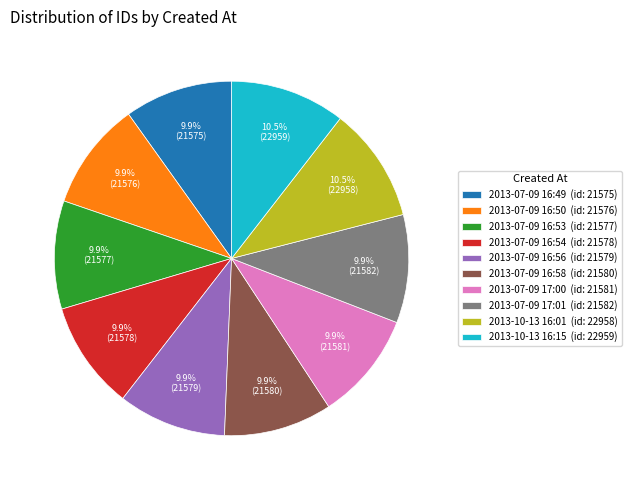

How much of the chart is everything except 2013-07-09 16:58?

90.1%